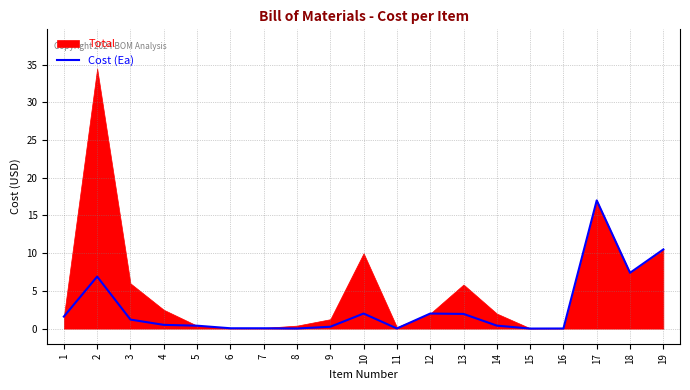

True or false: there are more than 0 points higher than both neighbors.

True